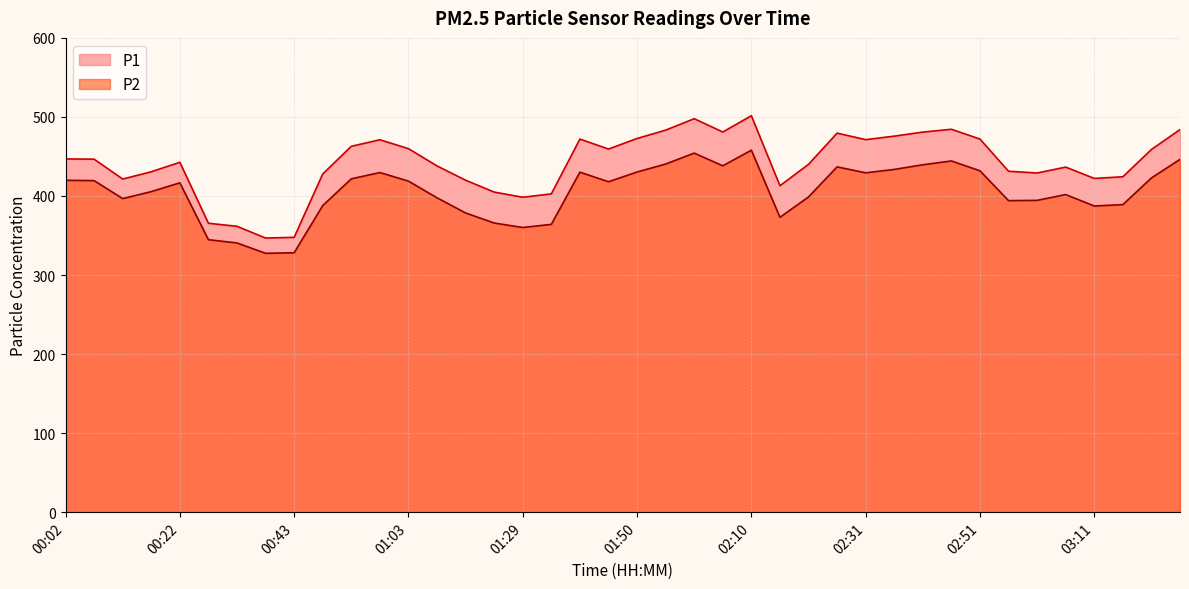

List the series in order of their peak value, lowest first.

P2, P1